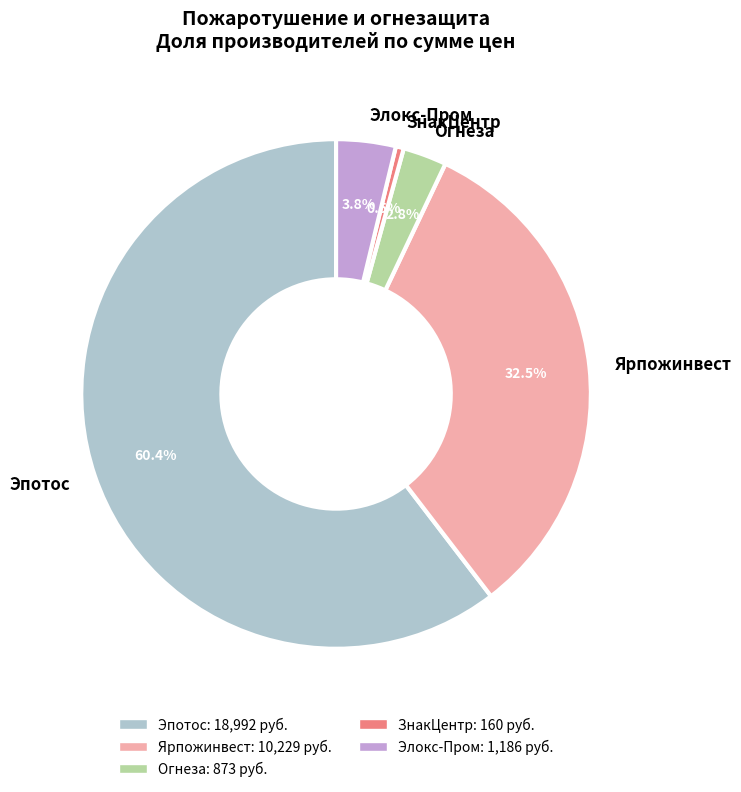

Is there any slice that represents more than half of the pie?

Yes